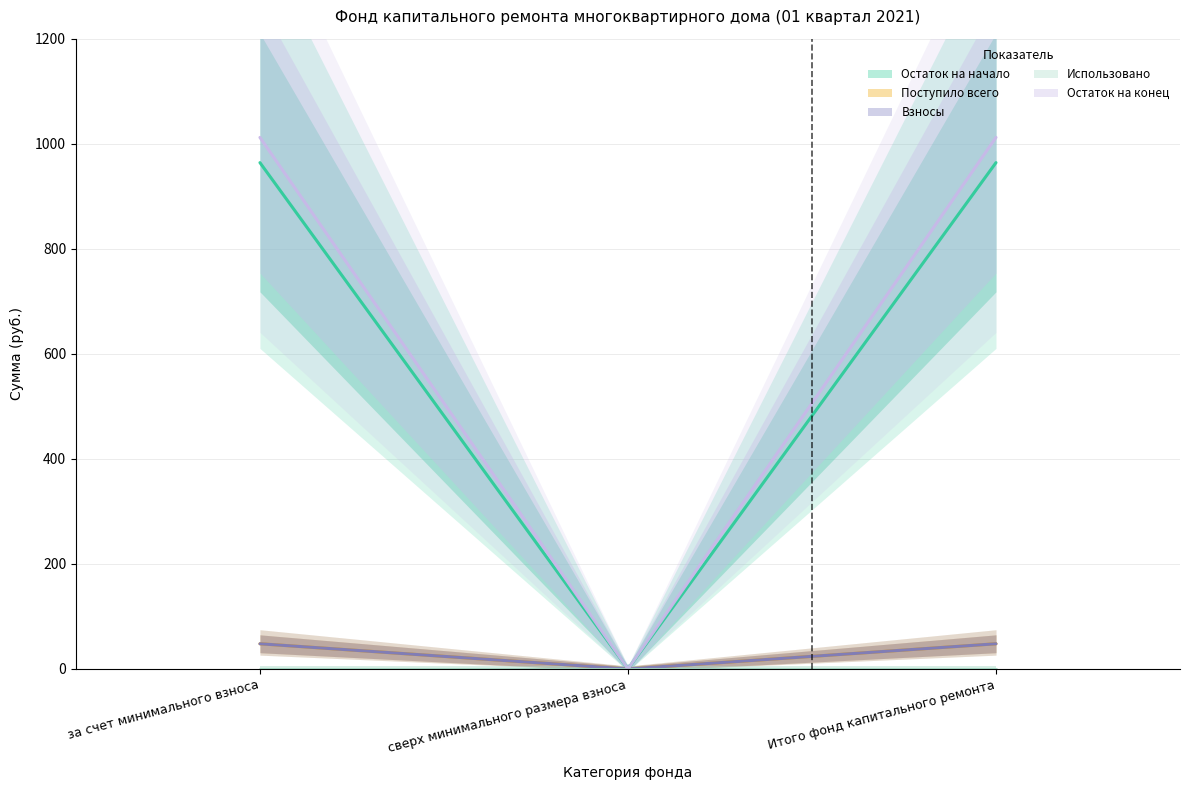

Between за счет минимального взноса and Итого фонд капитального ремонта, which is larger?

за счет минимального взноса